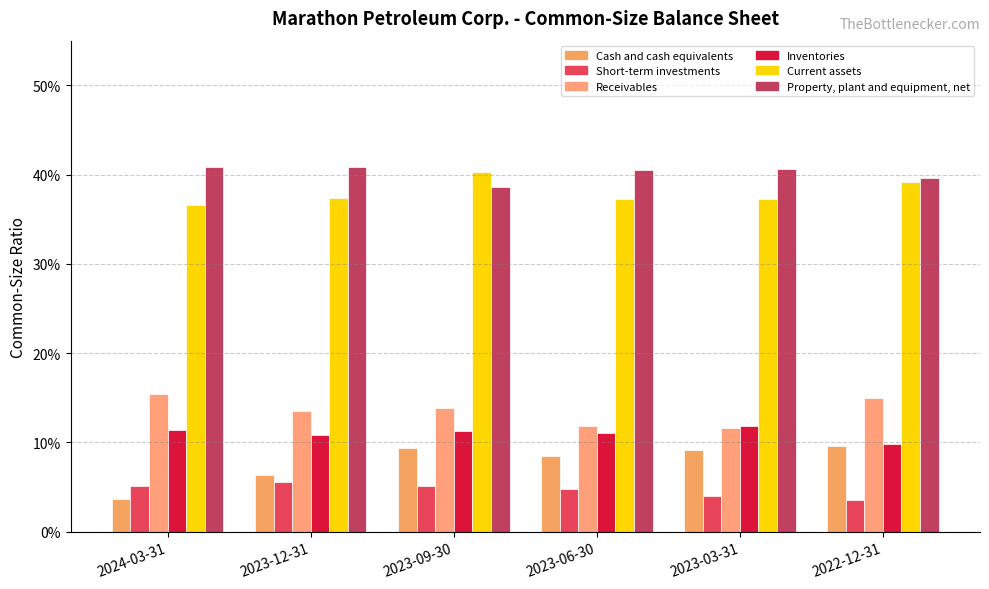

Does the chart contain stacked bars?

No